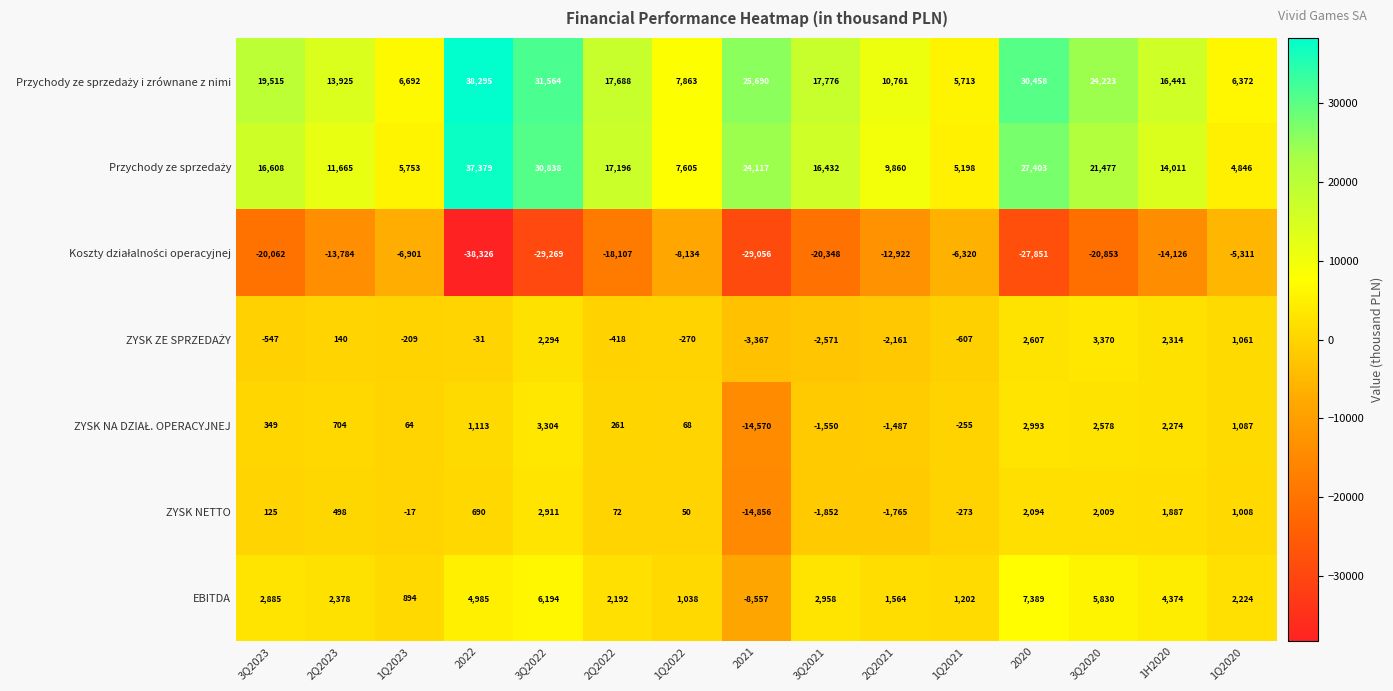

How many categories are shown in the chart?

15